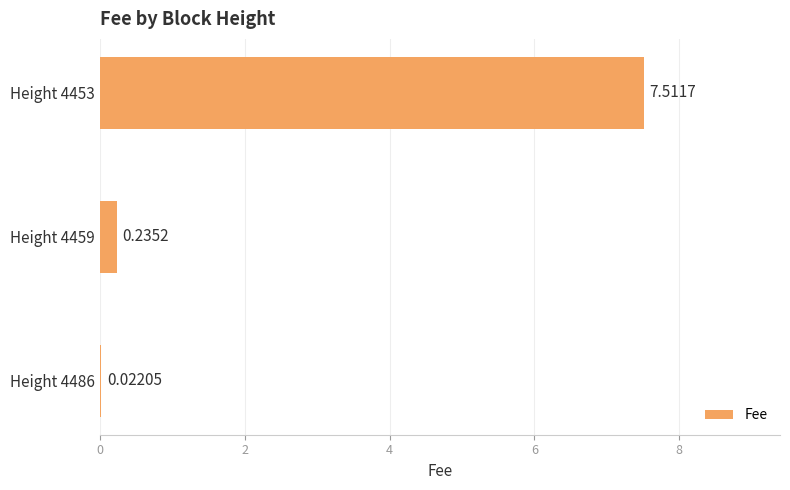

Between Height 4459 and Height 4486, which is larger?

Height 4459